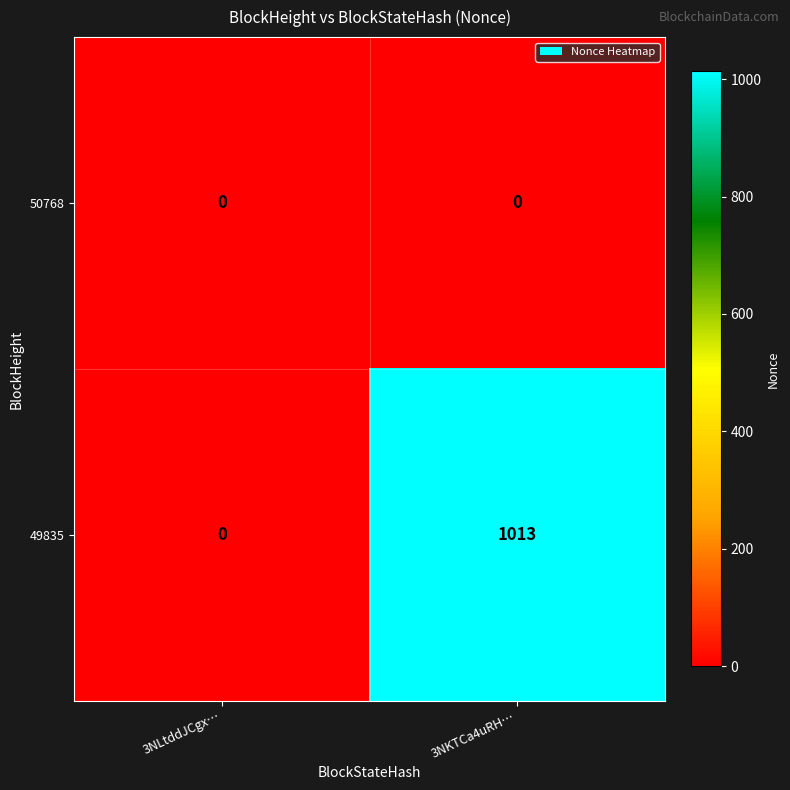

What is the sum of the 49835 values at 3NKTCa4uRH… and 3NLtddJCgx…?

1013